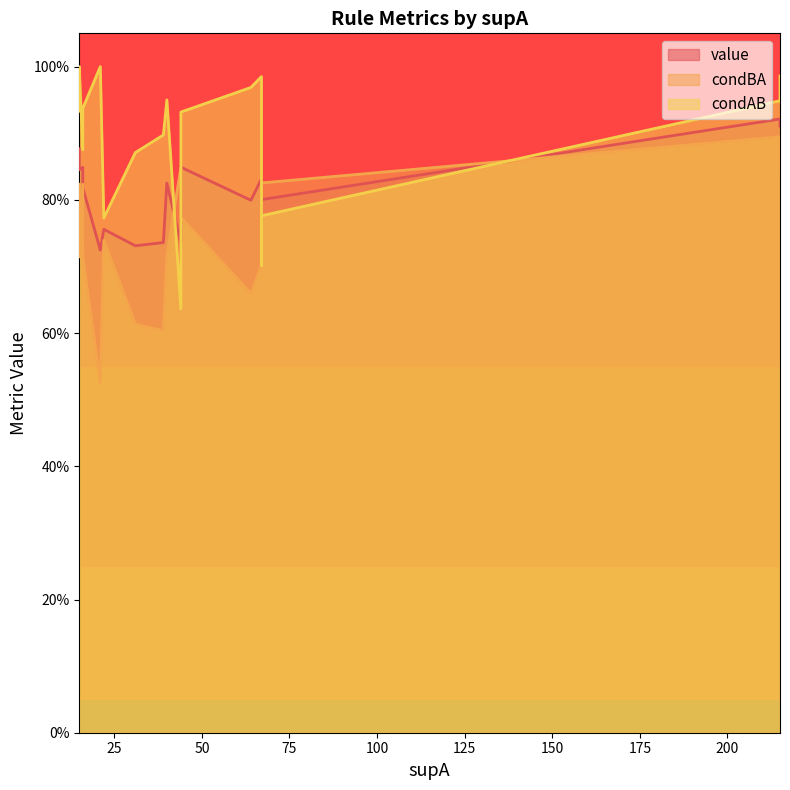

How many distinct data groups are displayed?

3